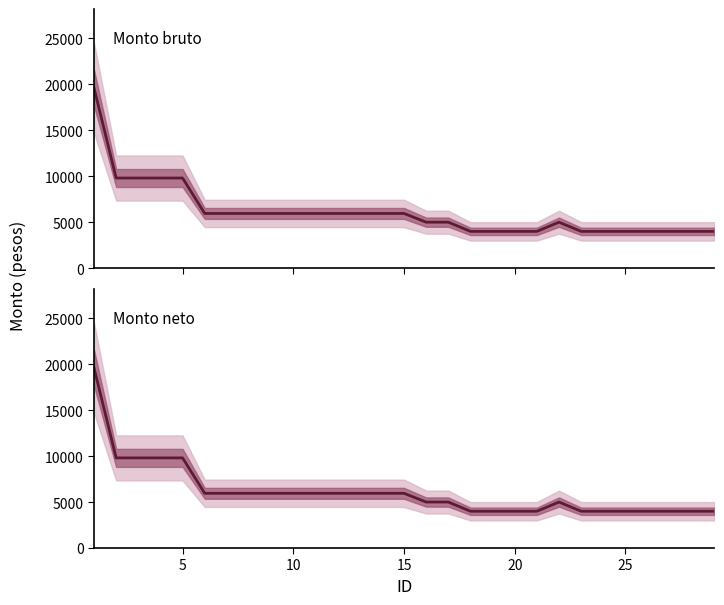

How many lines are shown in the chart?

2